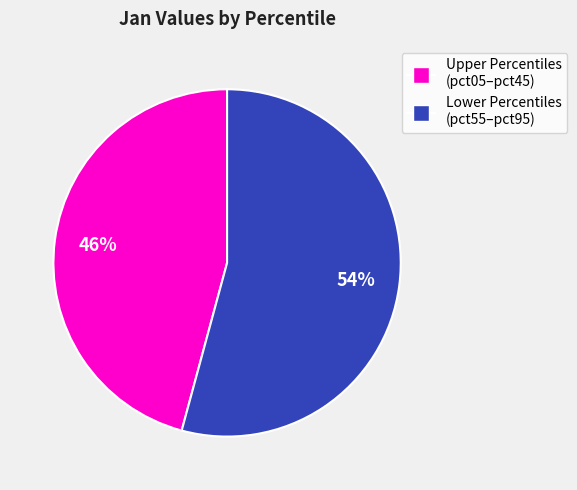

To the nearest percent, what is the average slice percentage?

50%